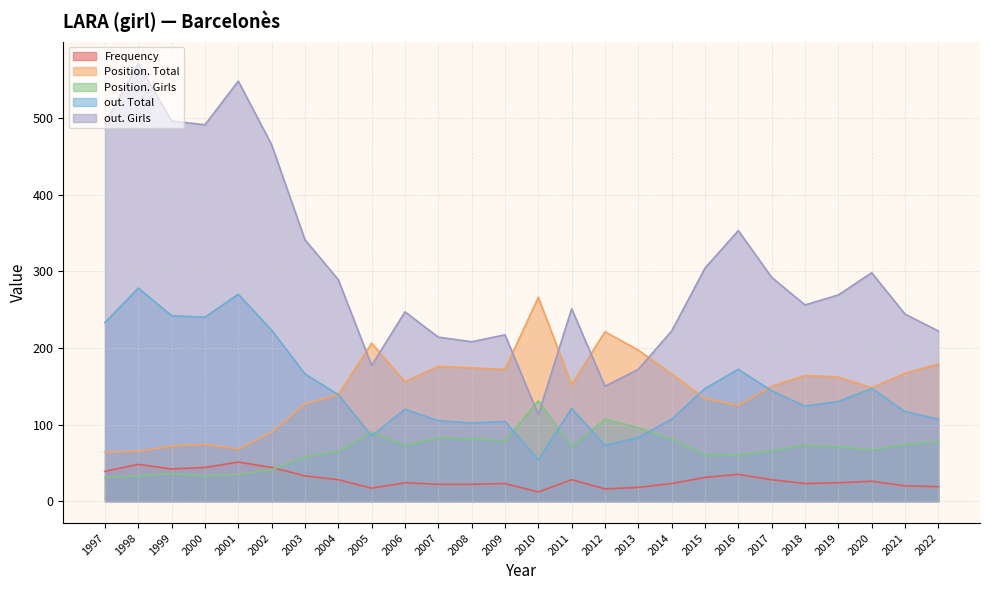

What is the difference between the second highest and minimum values in the Frequency series?

36